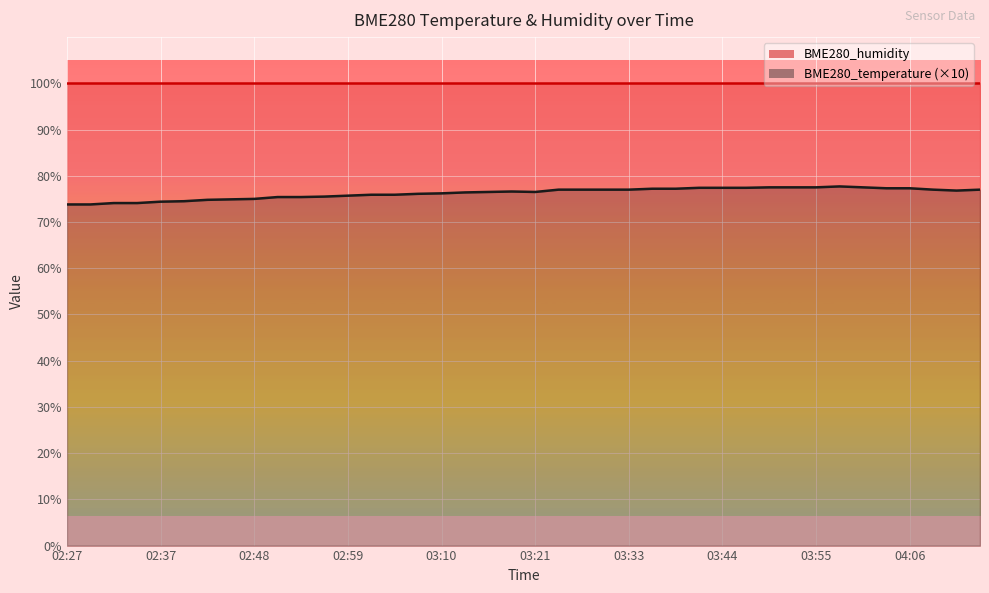

At which label does the data first exceed 76?

03:08